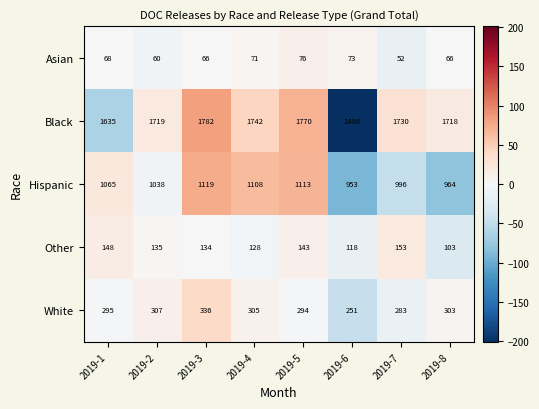

Count the number of data series in this chart.

5